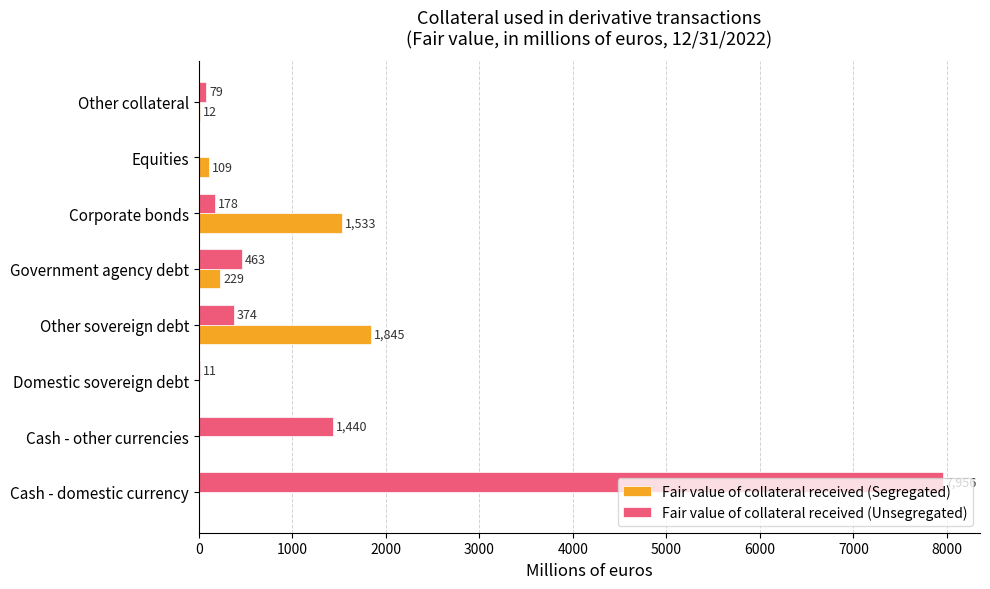

Which series has the largest total across all categories?

Fair value of collateral received (Unsegregated)